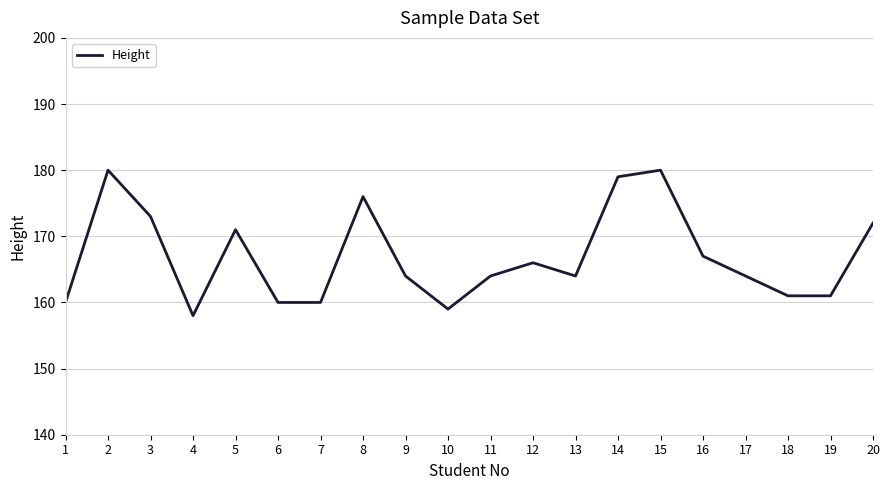

Reading left to right, list all the values displayed in this chart.

1=160	2=180	3=173	4=158	5=171	6=160	7=160	8=176	9=164	10=159	11=164	12=166	13=164	14=179	15=180	16=167	17=164	18=161	19=161	20=172